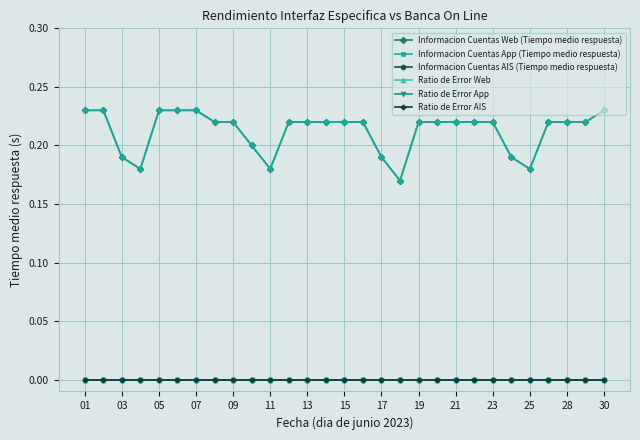

True or false: Ratio de Error App has more than 0 points higher than both neighbors.

False